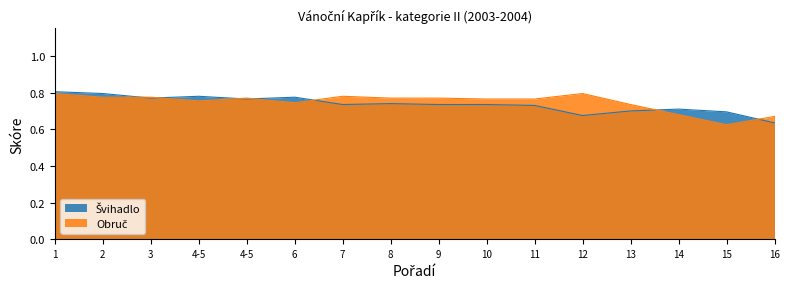

Rank the categories by Švihadlo value from highest to lowest.

1, 2, 4-5, 6, 3, 4-5, 8, 7, 9, 10, 11, 14, 13, 15, 12, 16